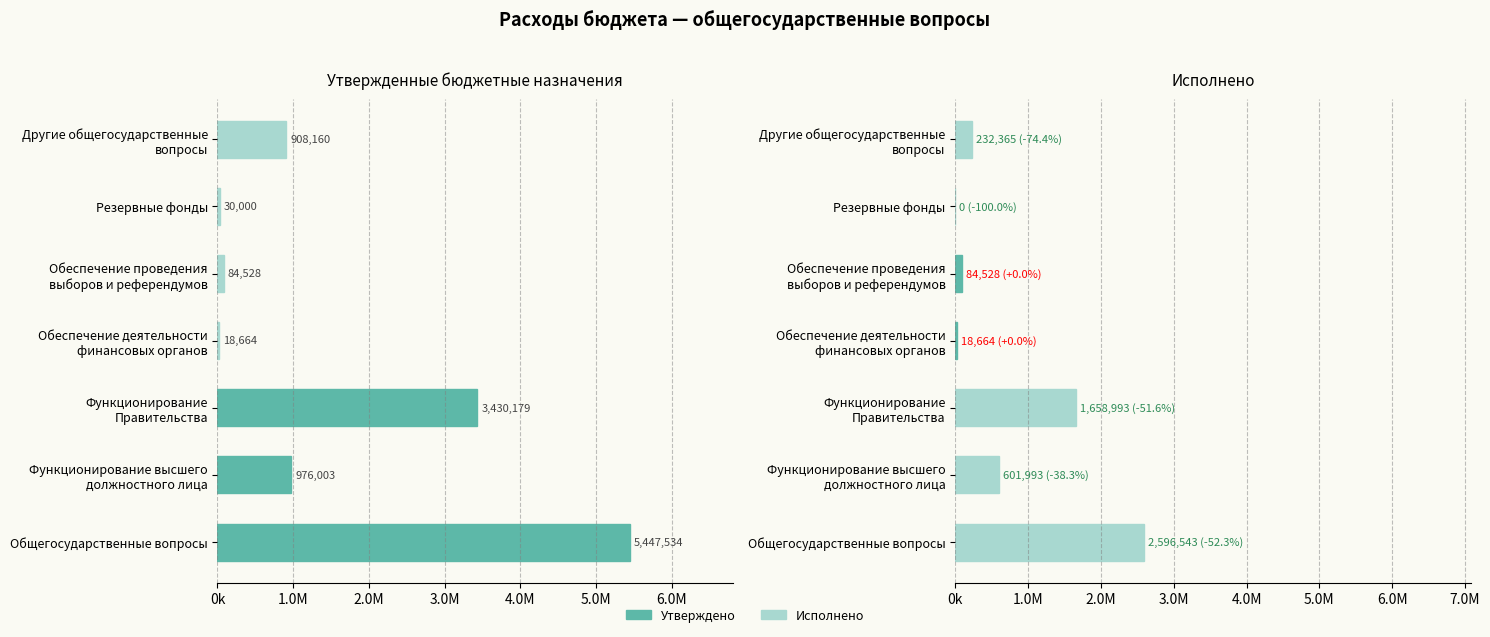

List the series in order of their overall mean, lowest first.

Исполнено, Утверждено